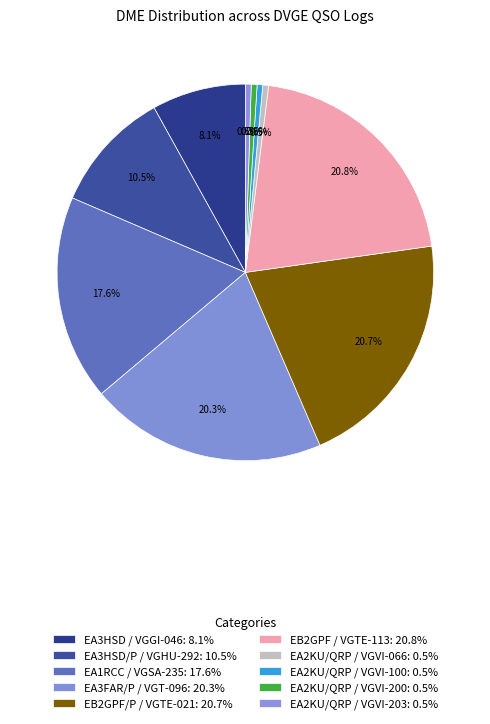

Is EA3HSD/P / VGHU-292 the majority of the pie?

No